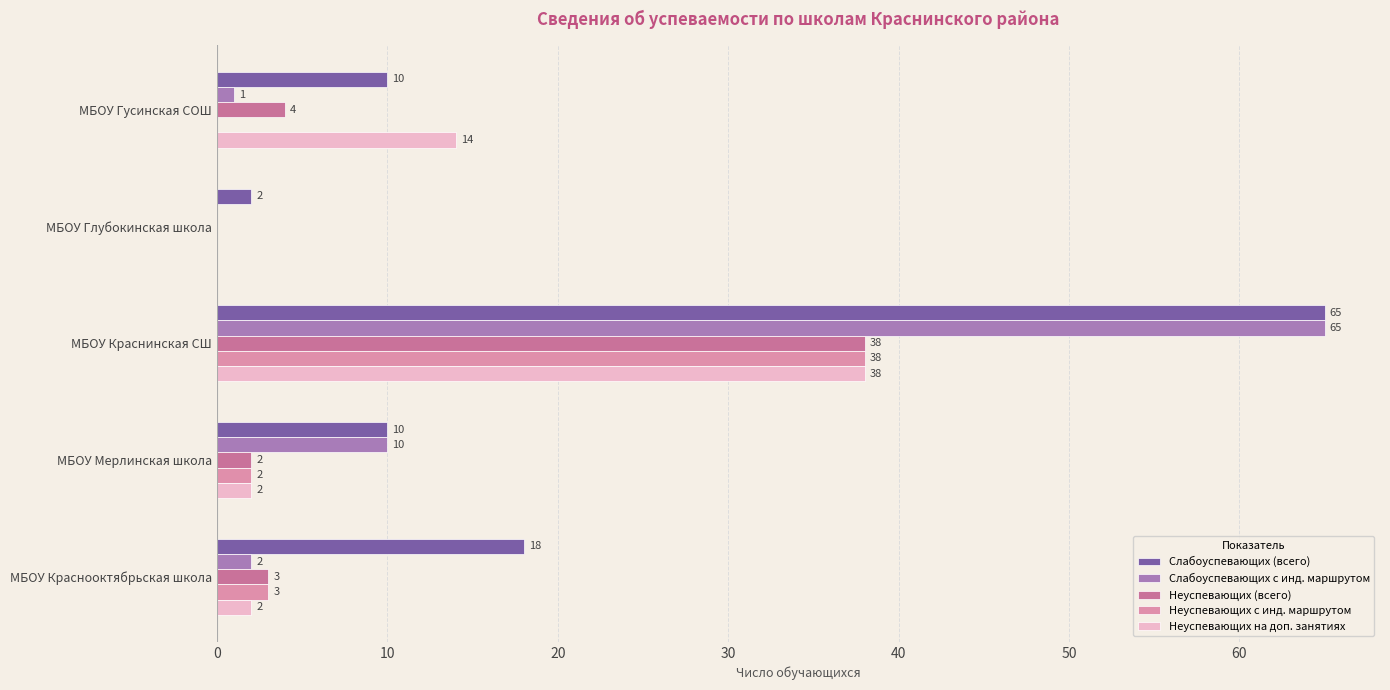

Which label corresponds to the largest value in the chart?

МБОУ Краснинская СШ